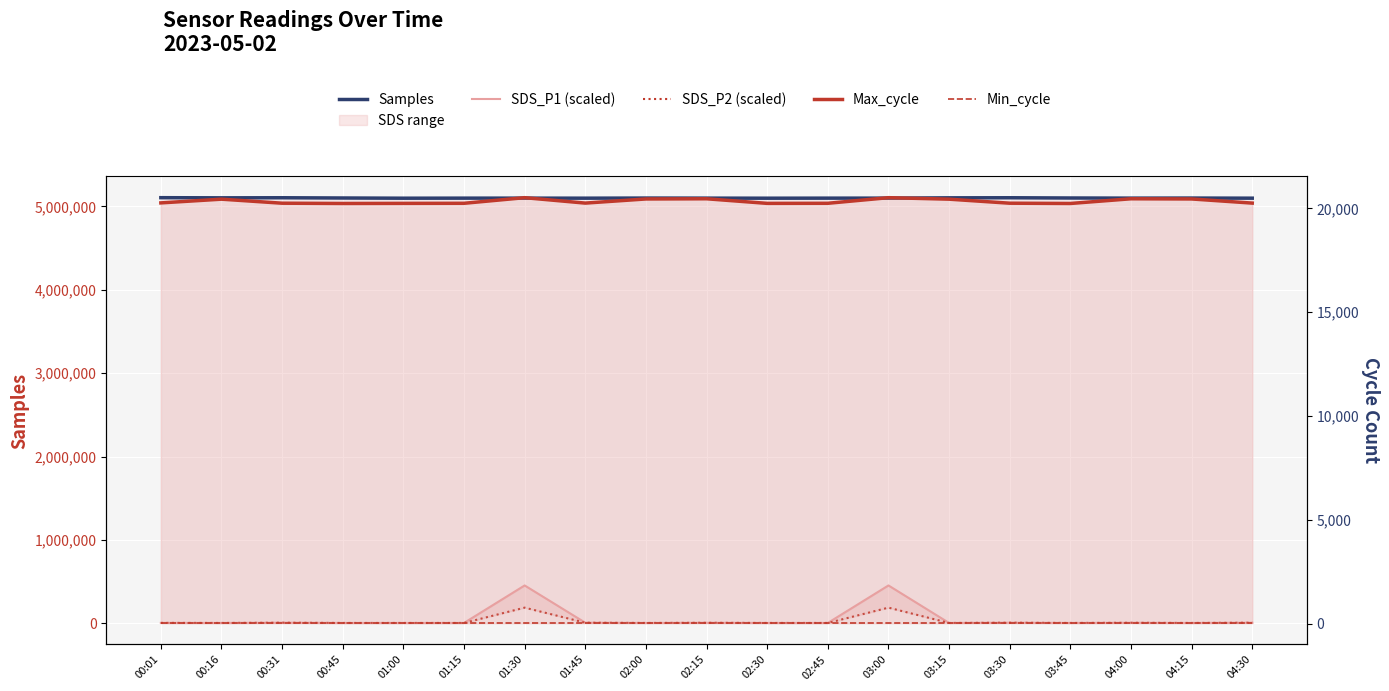

At which label is Samples closest to 5102158?

00:45